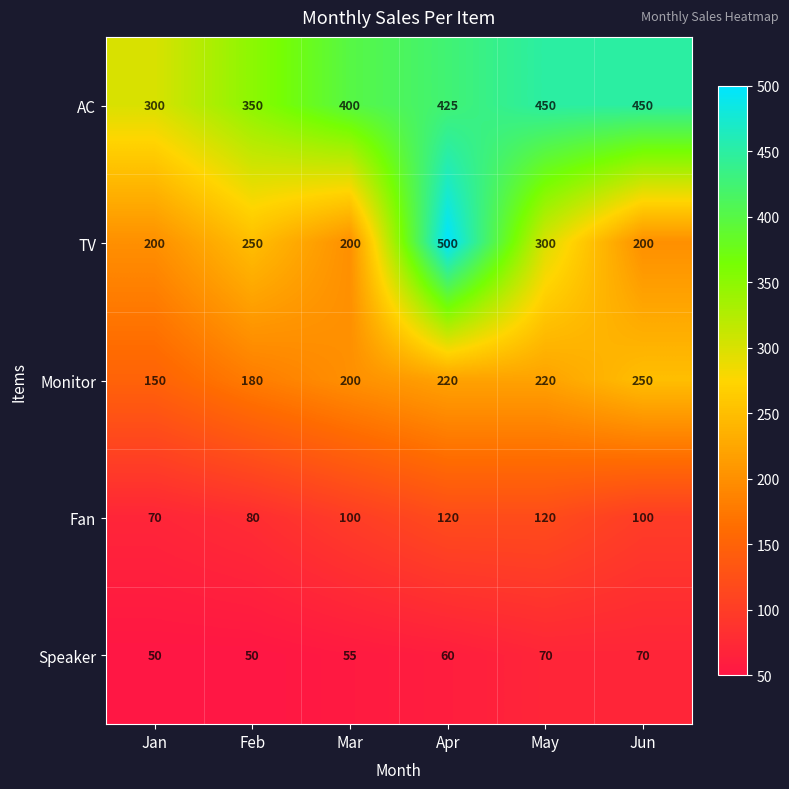

What is the minimum value shown in the chart?

50